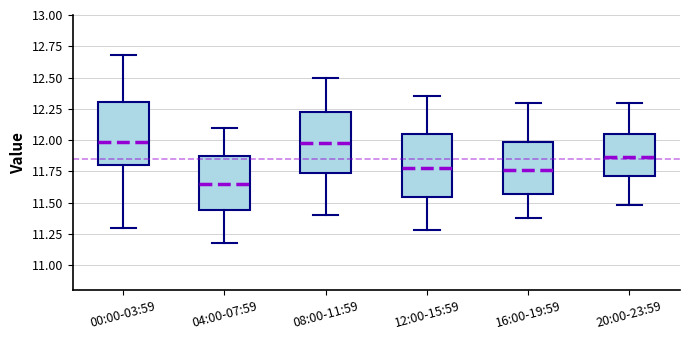

Reading left to right, read every box against the y-axis: the position of its median line, the range the box covers, and the ends of its whiskers. The values are not printed on the chart, so give them approximately, as read against the axis.

00:00-03:59: median 12.00, box 11.80 to 12.30, whiskers 11.30 to 12.70
04:00-07:59: median 11.65, box 11.45 to 11.90, whiskers 11.20 to 12.10
08:00-11:59: median 12.00, box 11.75 to 12.25, whiskers 11.40 to 12.50
12:00-15:59: median 11.80, box 11.55 to 12.05, whiskers 11.30 to 12.35
16:00-19:59: median 11.75, box 11.55 to 12.00, whiskers 11.40 to 12.30
20:00-23:59: median 11.85, box 11.70 to 12.05, whiskers 11.50 to 12.30